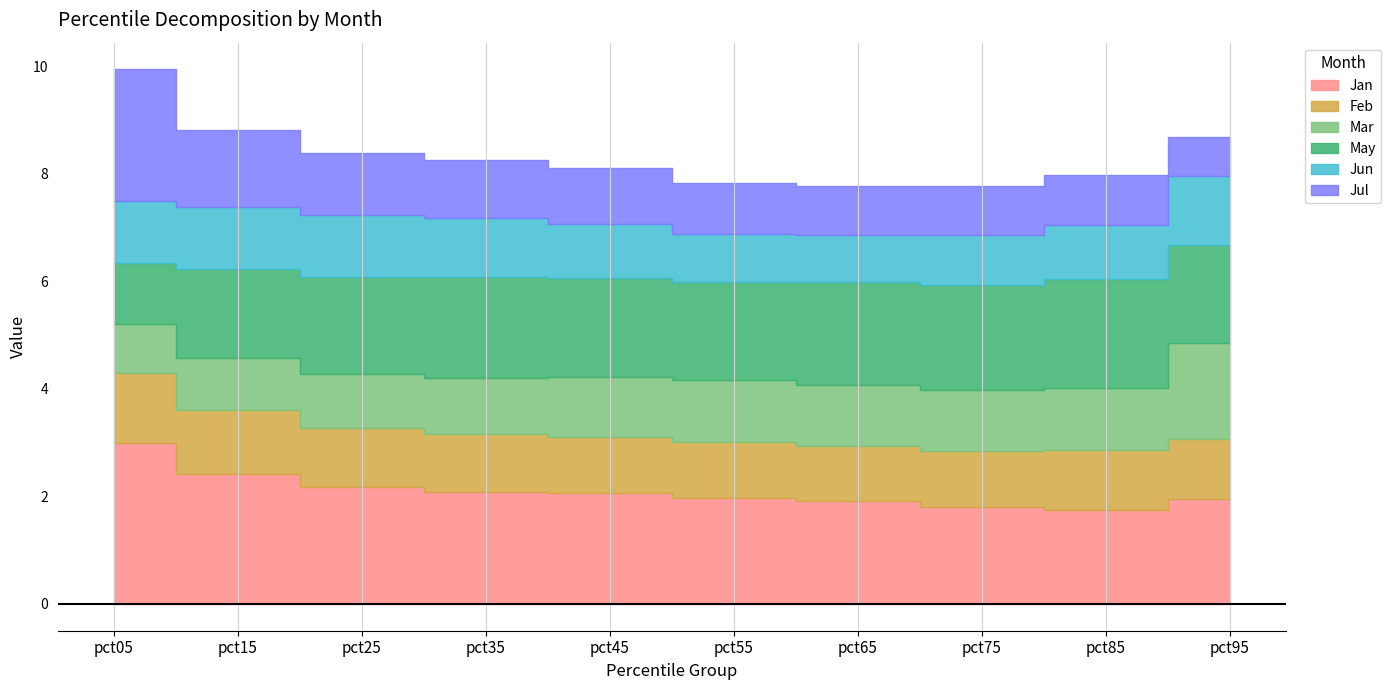

At how many categories does at least one series exceed 2?

6